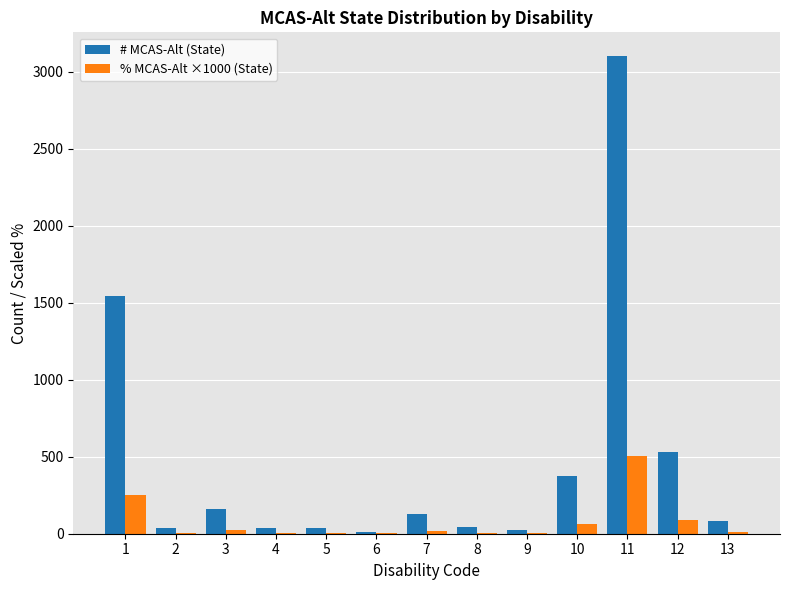

Where does the # MCAS-Alt (State) series first go above 82?

1